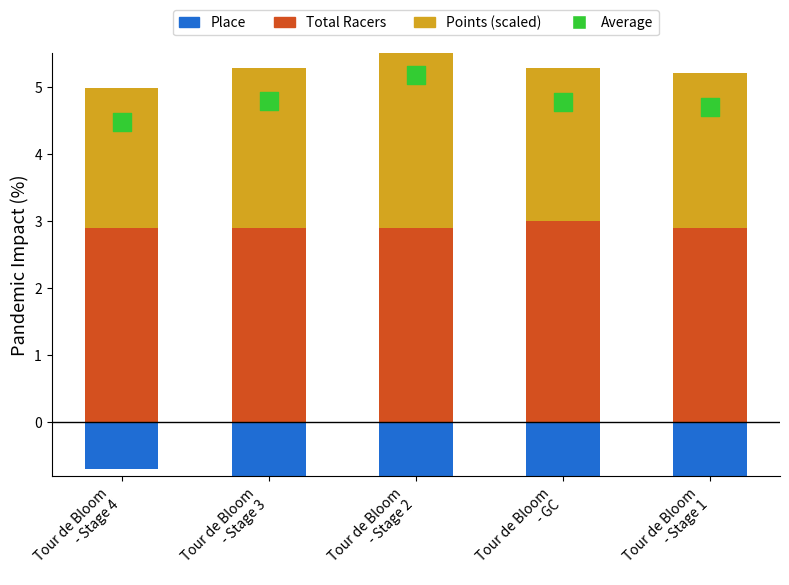

At which category is the sum across all series the highest?

Tour de Bloom
- Stage 2